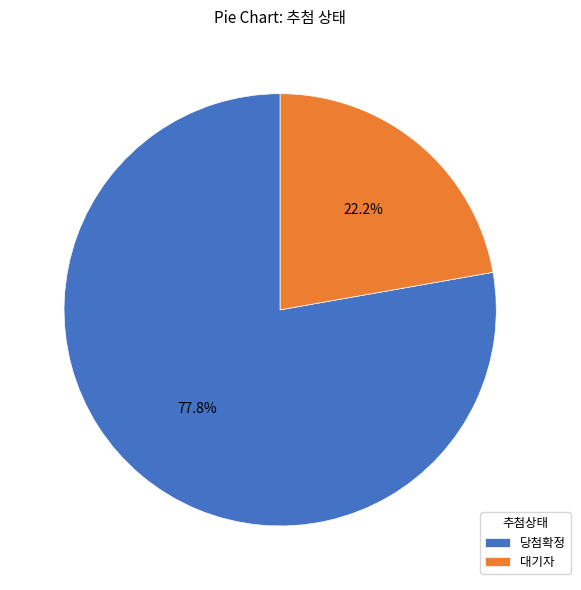

Is it true that 대기자 is 36% of the pie?

False